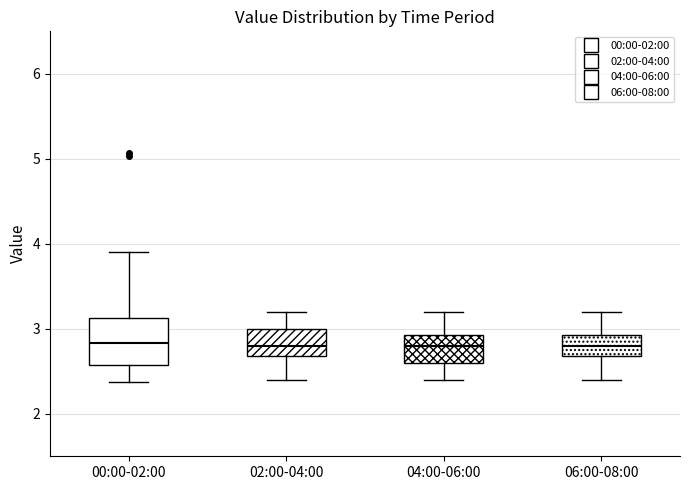

Reading left to right, read every box against the y-axis: the position of its median line, the range the box covers, and the ends of its whiskers. The values are not printed on the chart, so give them approximately, as read against the axis.

00:00-02:00: median 2.8, box 2.6 to 3.1, whiskers 2.4 to 3.9
02:00-04:00: median 2.8, box 2.7 to 3.0, whiskers 2.4 to 3.2
04:00-06:00: median 2.8, box 2.6 to 2.9, whiskers 2.4 to 3.2
06:00-08:00: median 2.8, box 2.7 to 2.9, whiskers 2.4 to 3.2